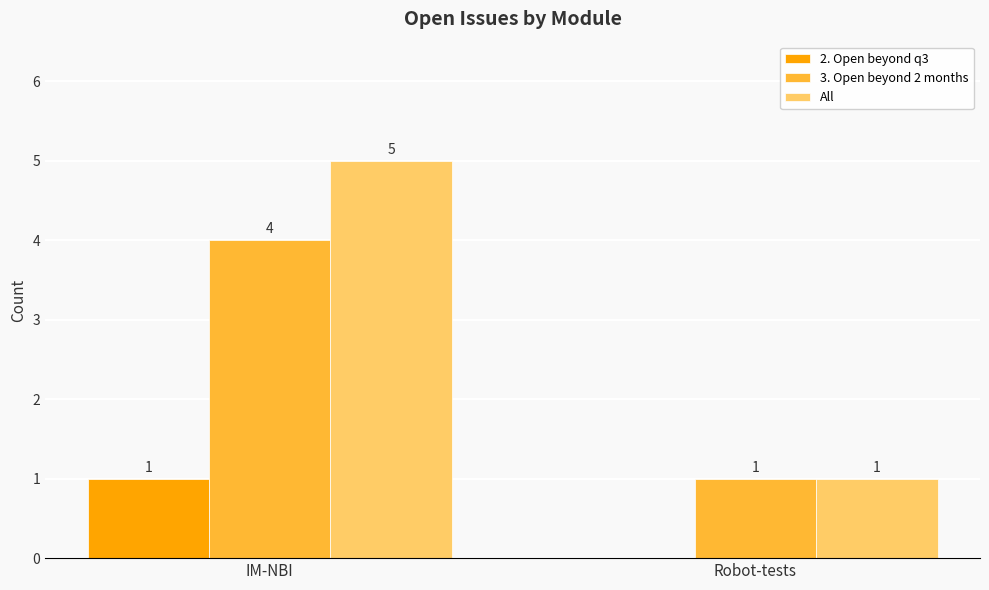

At which category is the sum across all series the highest?

IM-NBI